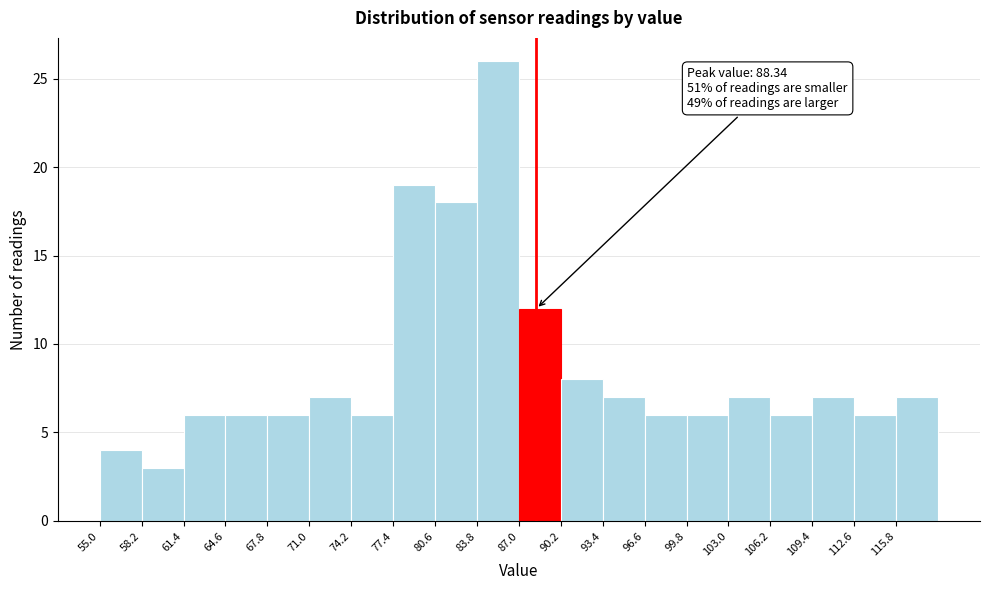

Over which range of the x-axis is the bar tallest?

83.8 to 87.0